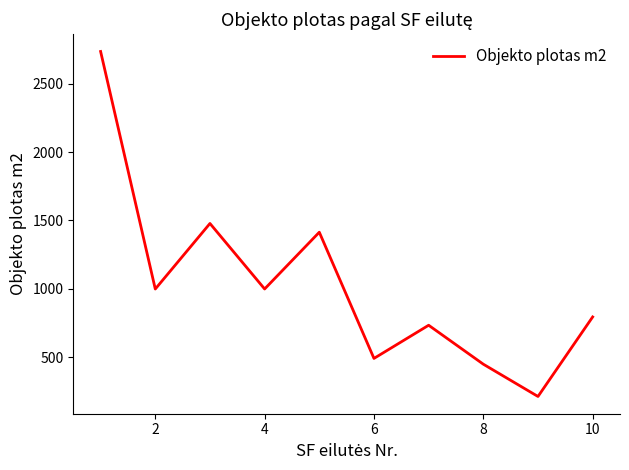

What is the smallest value displayed?

211.4